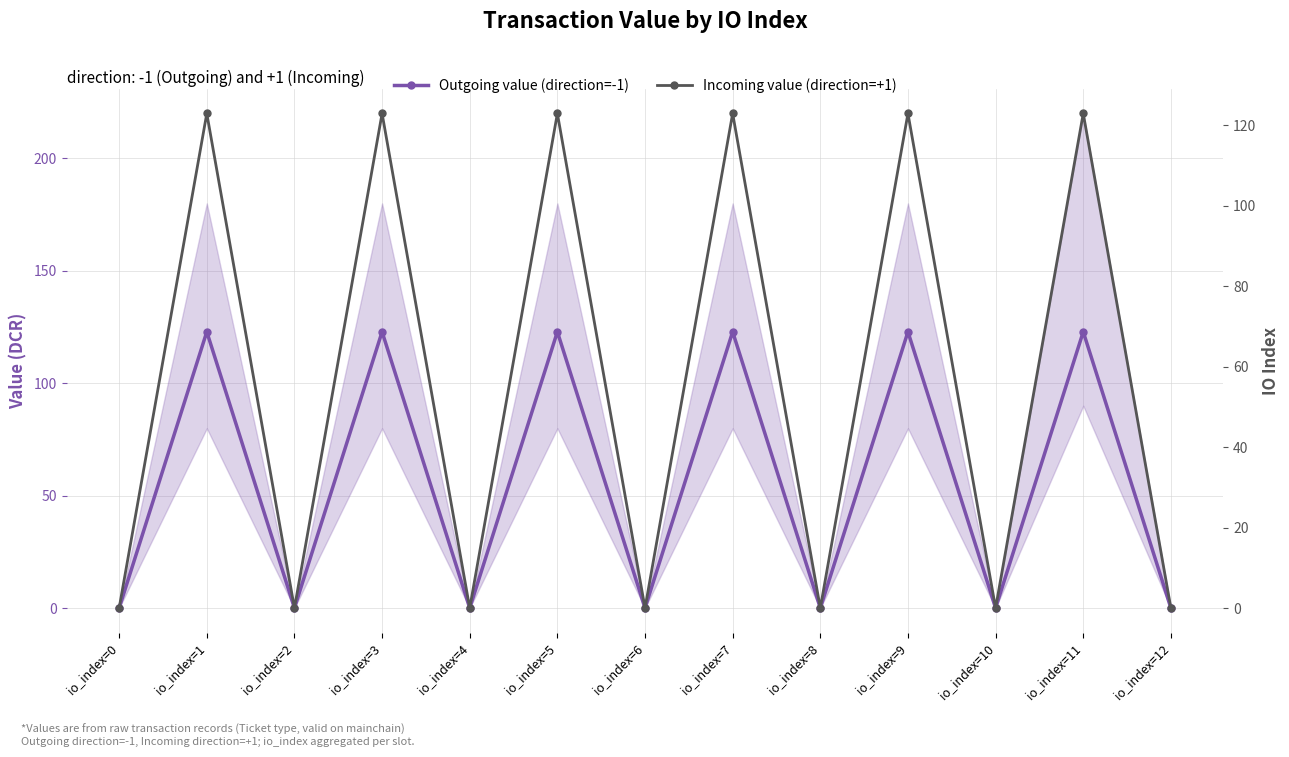

At which category does Outgoing value (direction=-1) reach its first local valley?

io_index=2